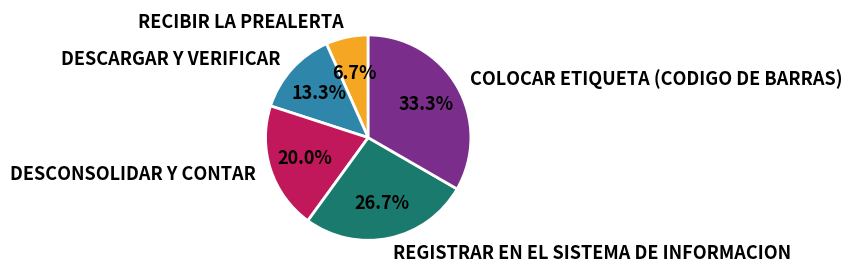

Which category has the biggest portion of the pie?

COLOCAR ETIQUETA (CODIGO DE BARRAS)